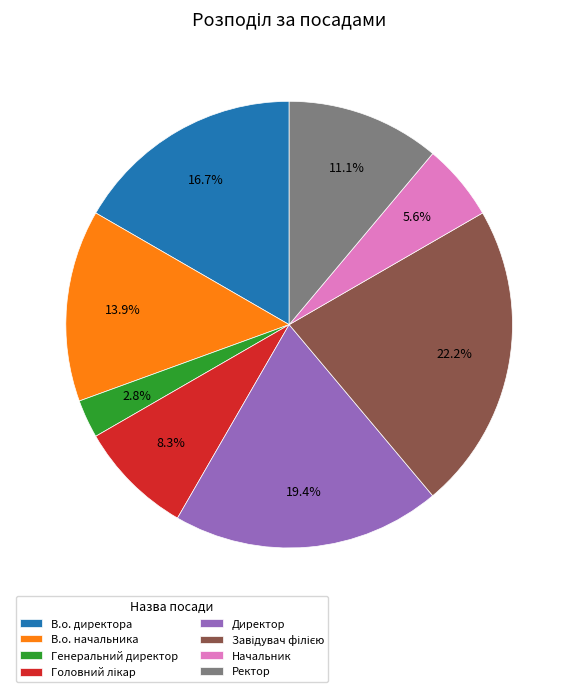

Is there any slice that represents more than half of the pie?

No